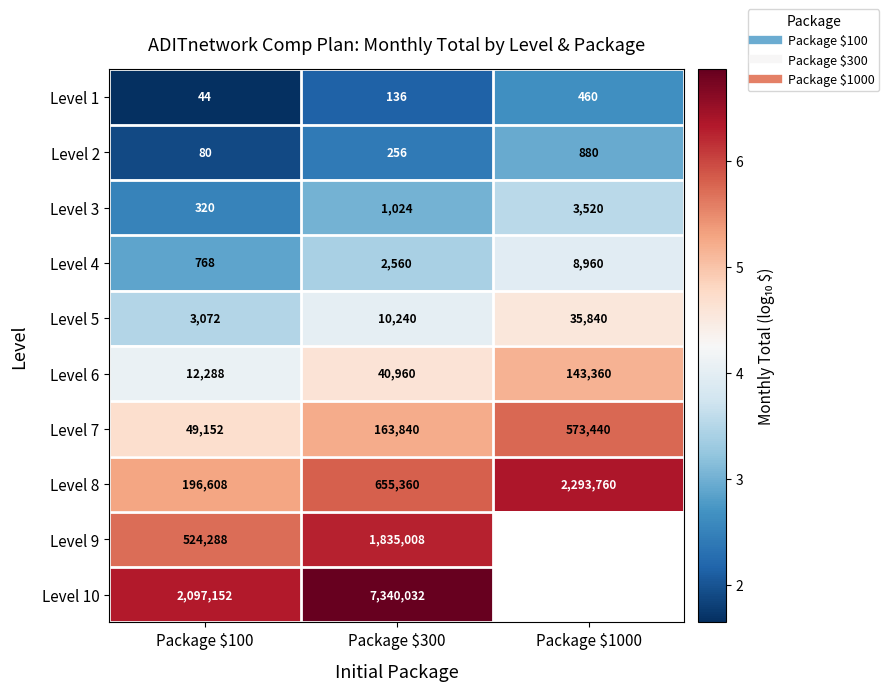

At which label does Level 10 reach its peak?

Package $300